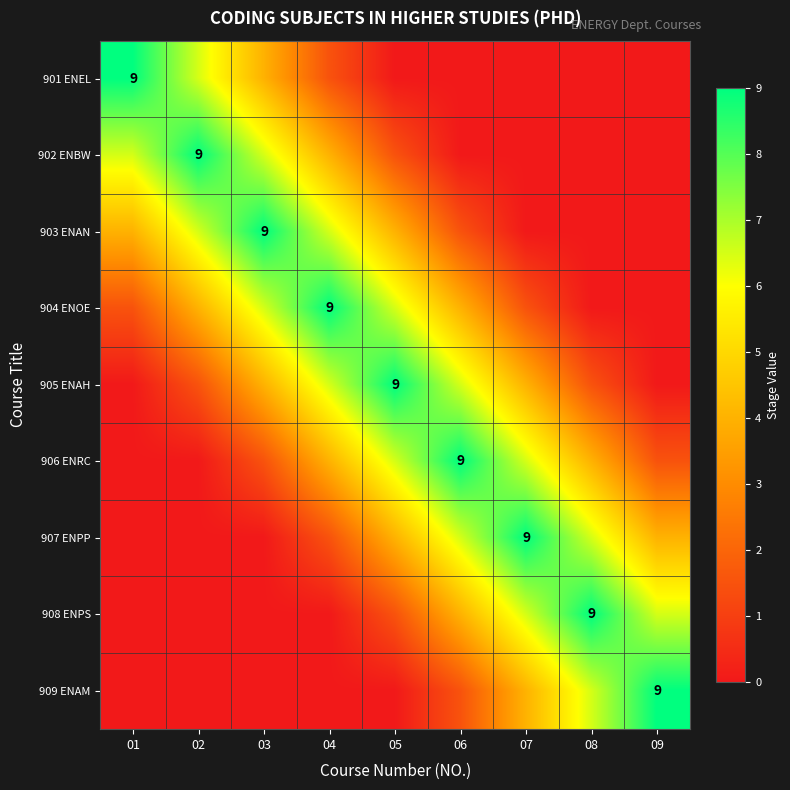

What is the difference between the second highest and second lowest values in the 907 ENPP series?

6.5